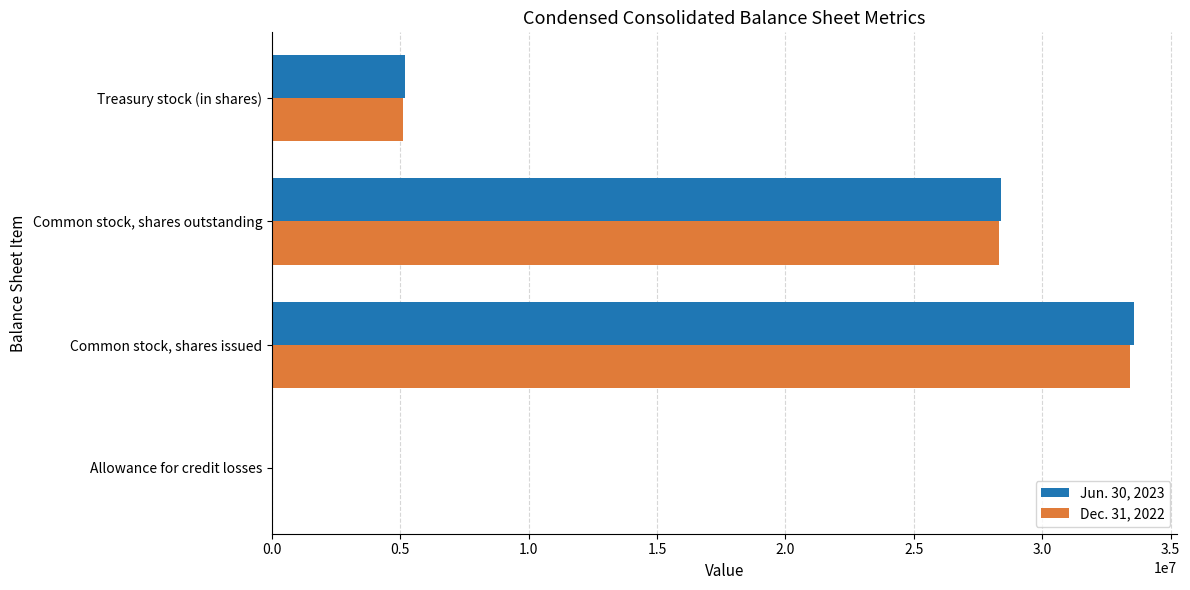

At which category is the sum across all series the highest?

Common stock, shares issued